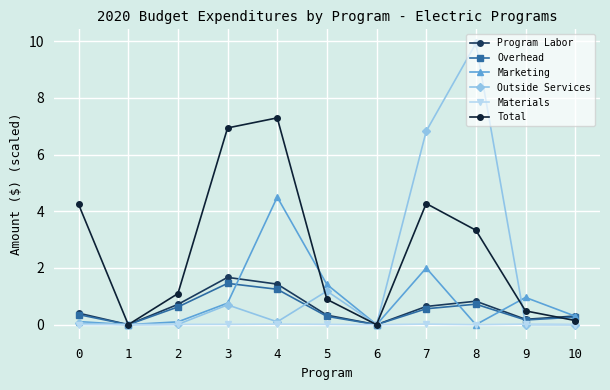

Does the chart display data point markers on the line(s)?

Yes